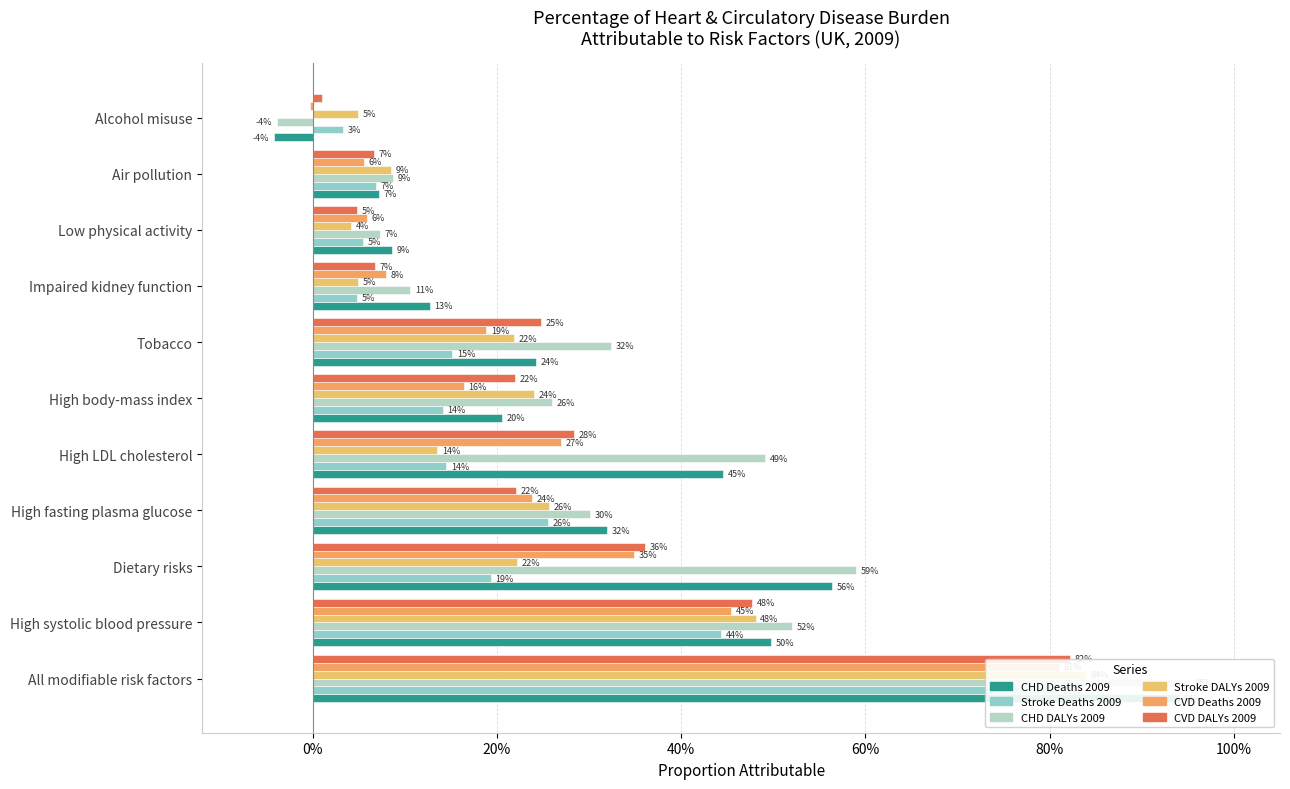

How many bars are there in each group?

6